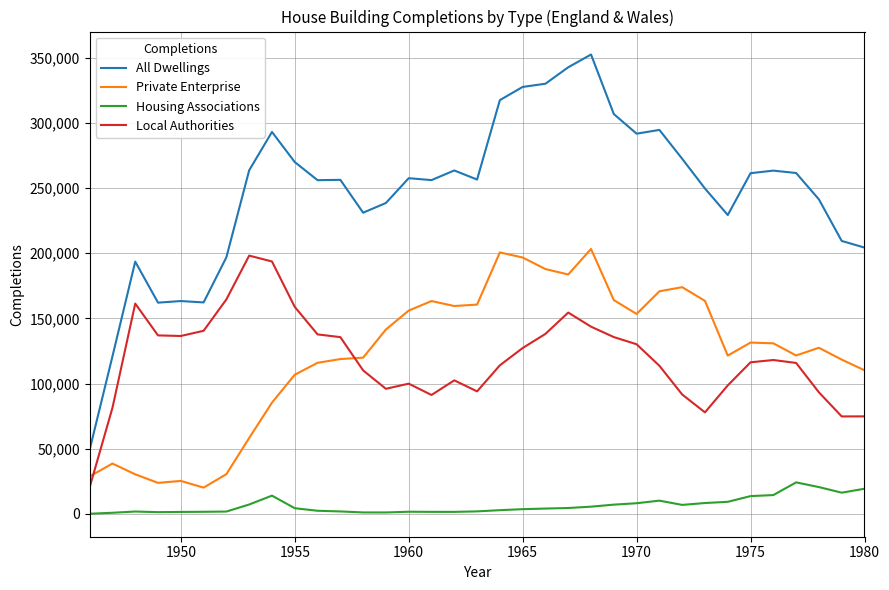

Which series has the largest range (max minus min)?

All Dwellings